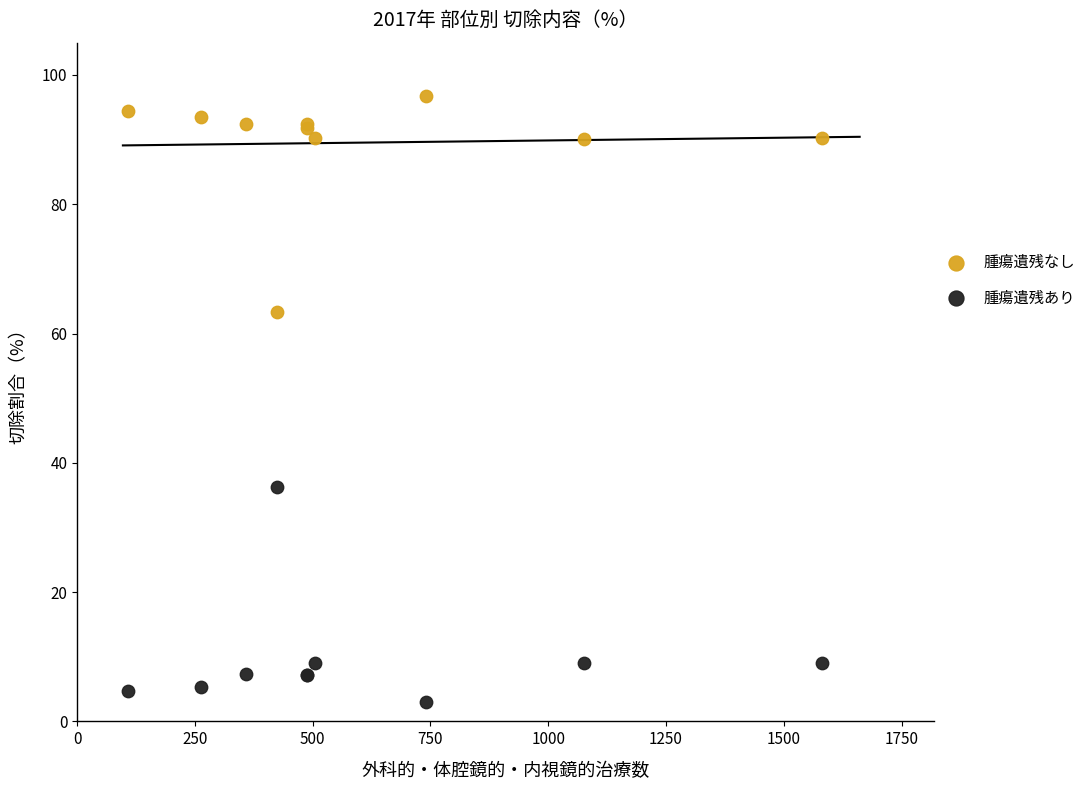

Which series contains the lowest Y value?

腫瘍遺残あり